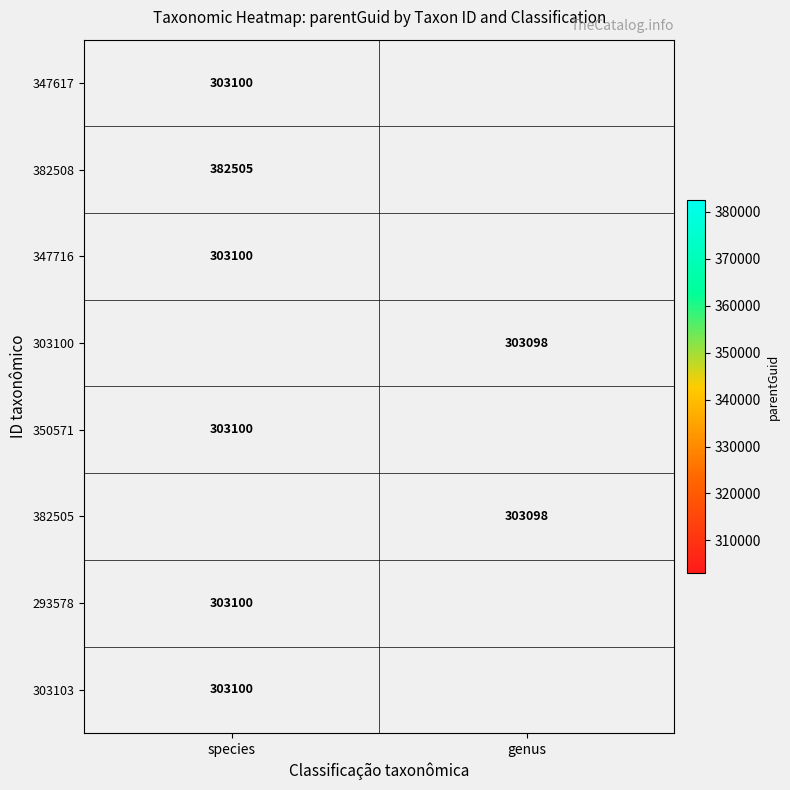

Between genus and species, which is larger?

species